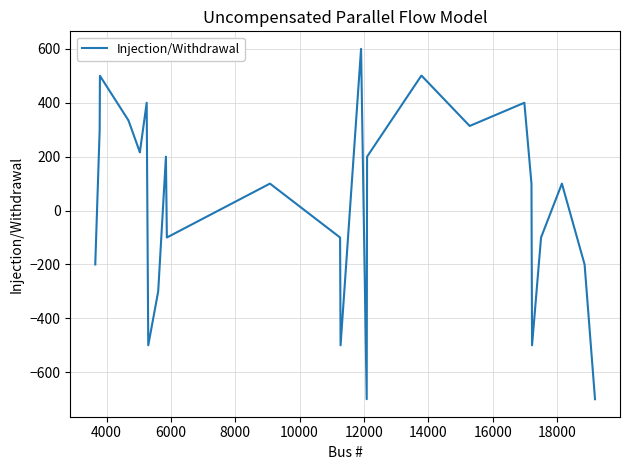

Does the chart display data point markers on the line(s)?

No